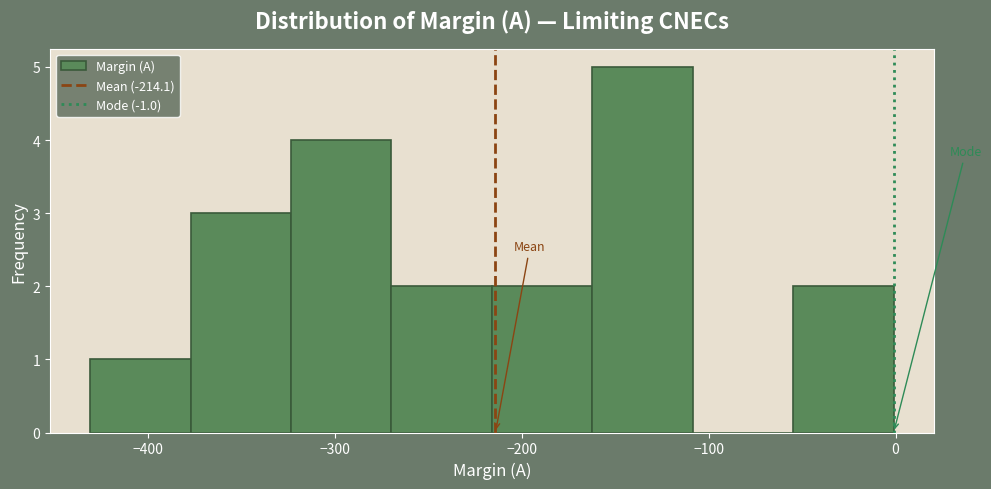

Reading left to right, transcribe this chart: for each bar, give the range it covers on the x-axis and its height. Neither the bar edges nor the heights are printed on the chart, so give them approximately, as read against the axes.

-430 to -380: 1
-380 to -320: 3
-320 to -270: 4
-270 to -220: 2
-220 to -160: 2
-160 to -110: 5
-110 to -50: 0
-50 to 0: 2